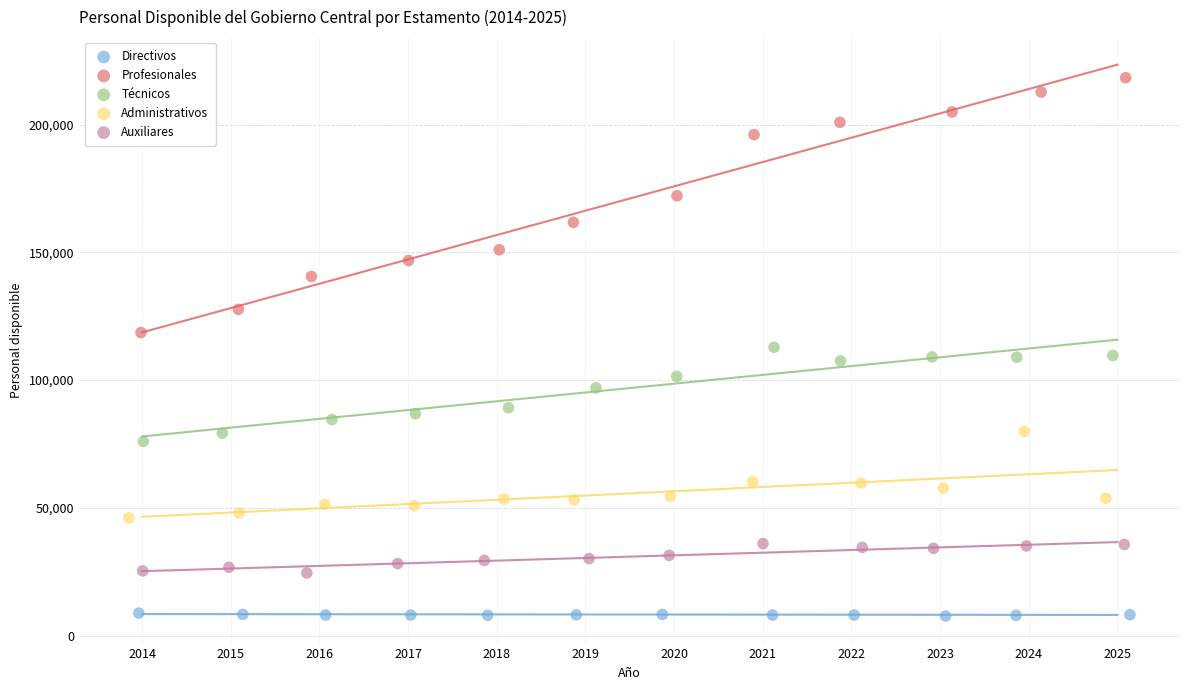

Which series contains the lowest Y value?

Directivos